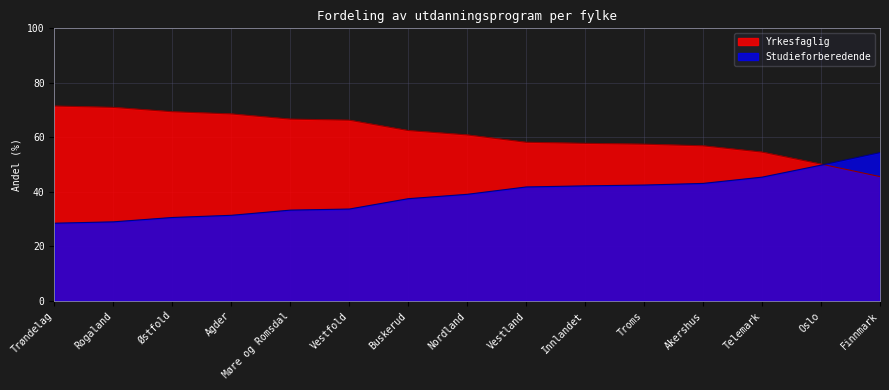

Which series changed the most between Rogaland and Finnmark?

Yrkesfaglig